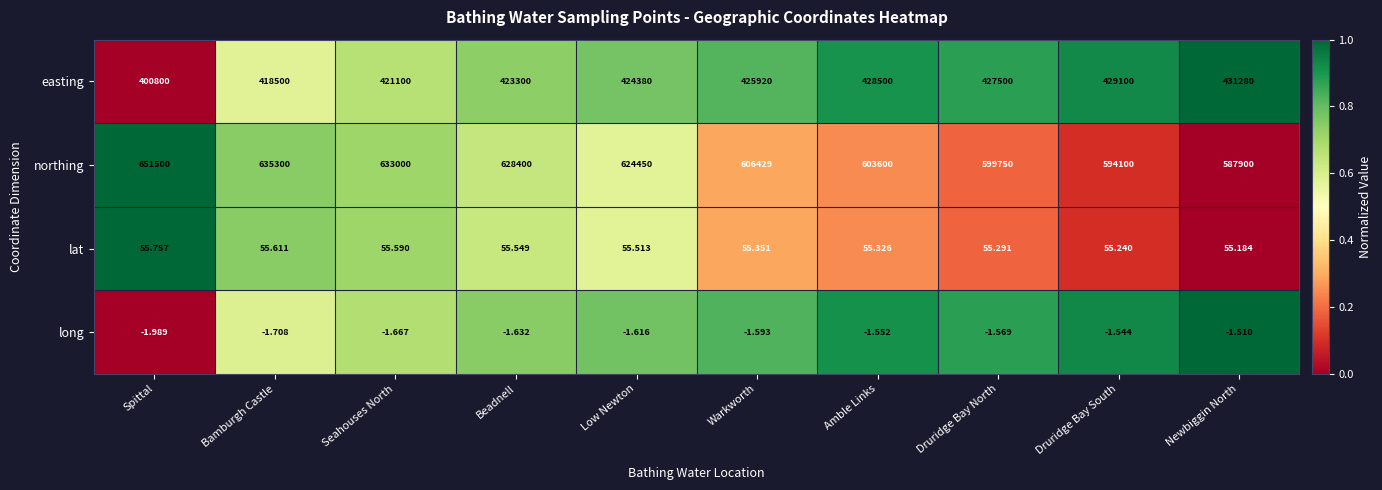

Rank the series at Newbiggin North from lowest to highest value.

long, lat, easting, northing